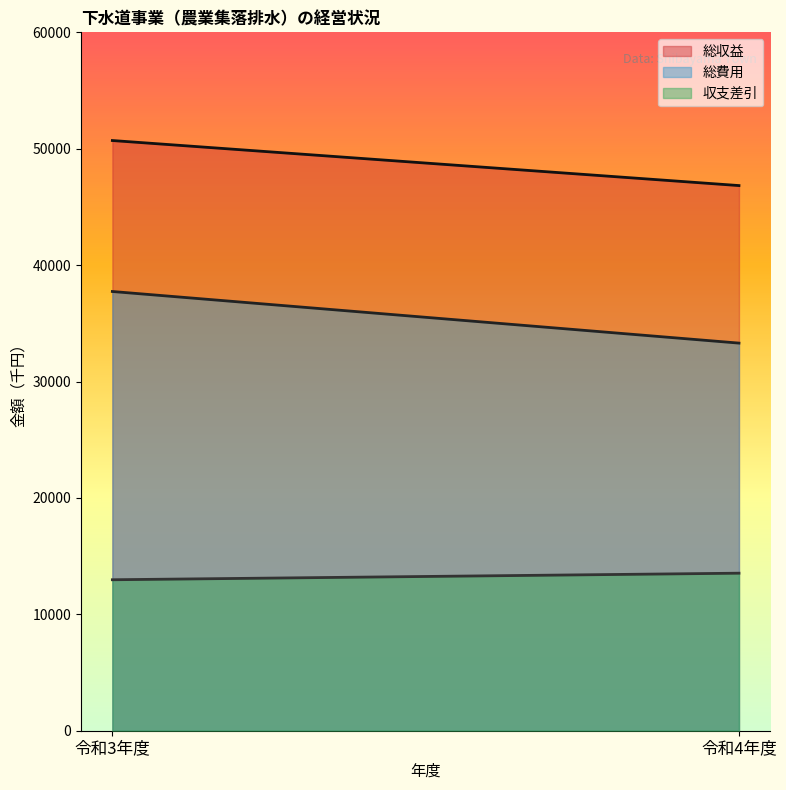

Is it true that 収支差引 equals 12970 at 令和3年度?

True